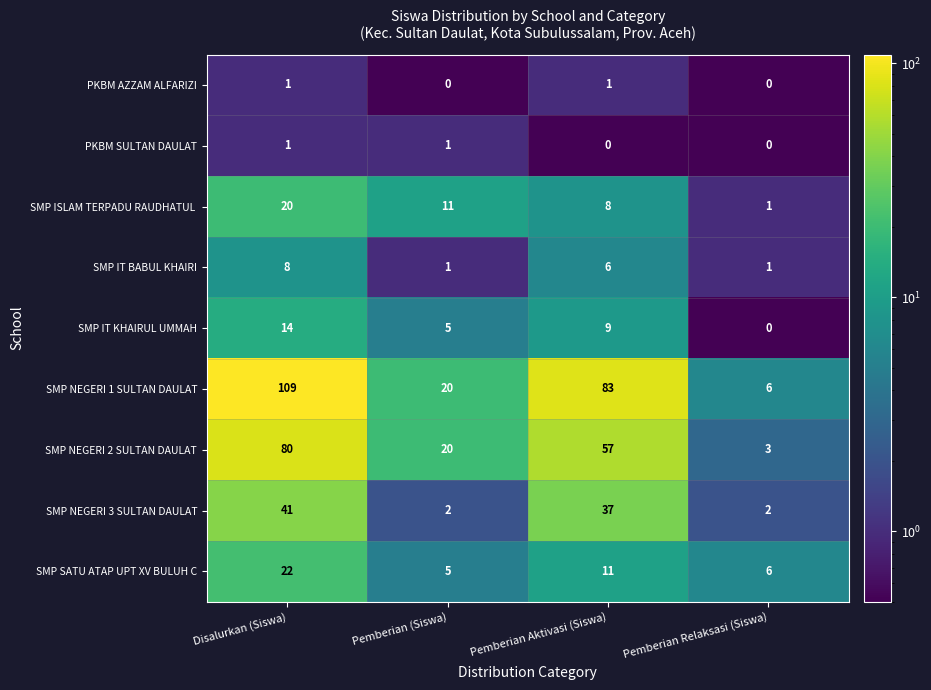

What is the total value across all series at Pemberian Relaksasi (Siswa)?

19